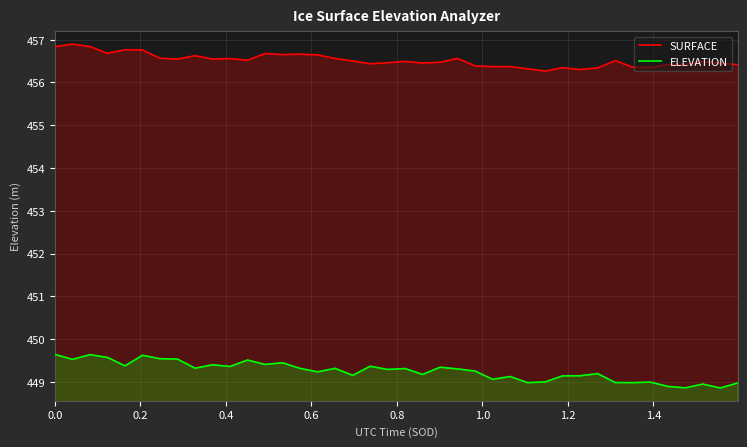

True or false: SURFACE and ELEVATION intersect in this chart.

False